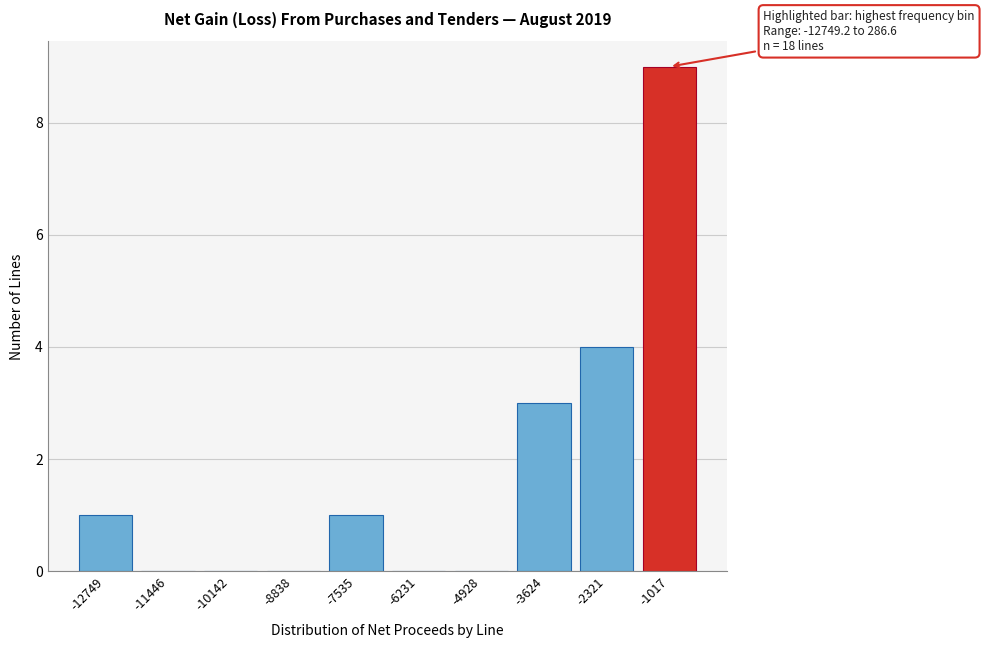

Reading left to right, what are all the values shown in this chart?

-12749=1	-11446=0	-10142=0	-8838=0	-7535=1	-6231=0	-4928=0	-3624=3	-2321=4	-1017=9